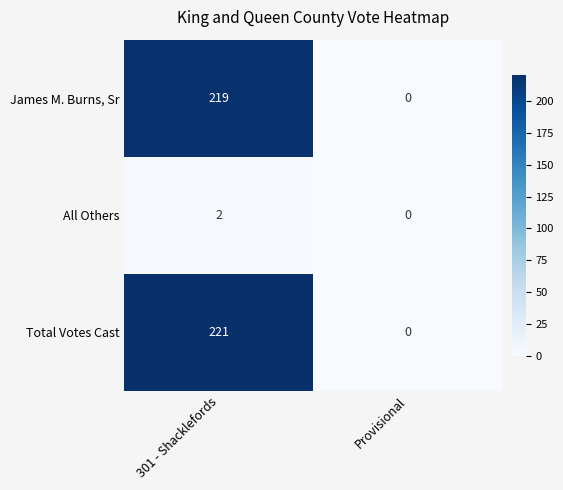

Between 301 - Shacklefords and Provisional, which series saw the biggest shift?

Total Votes Cast